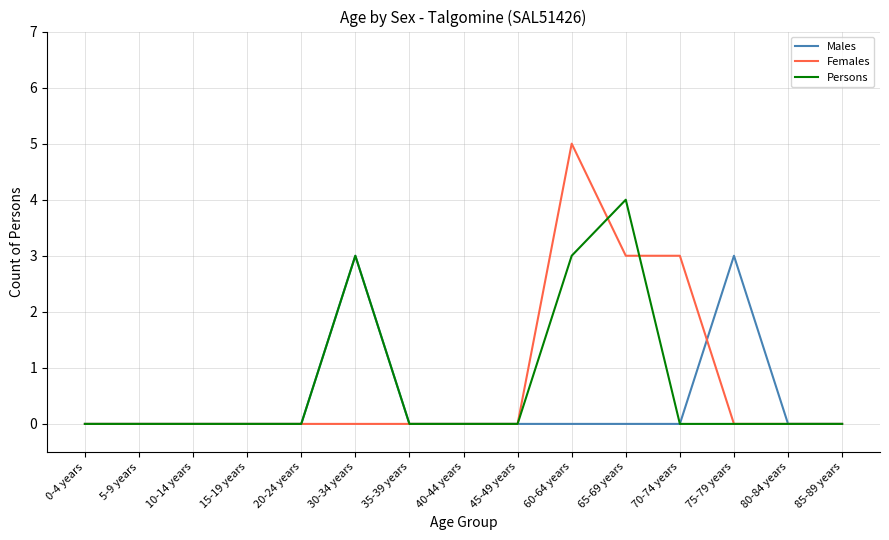

What is the total value across all series at 60-64 years?

8